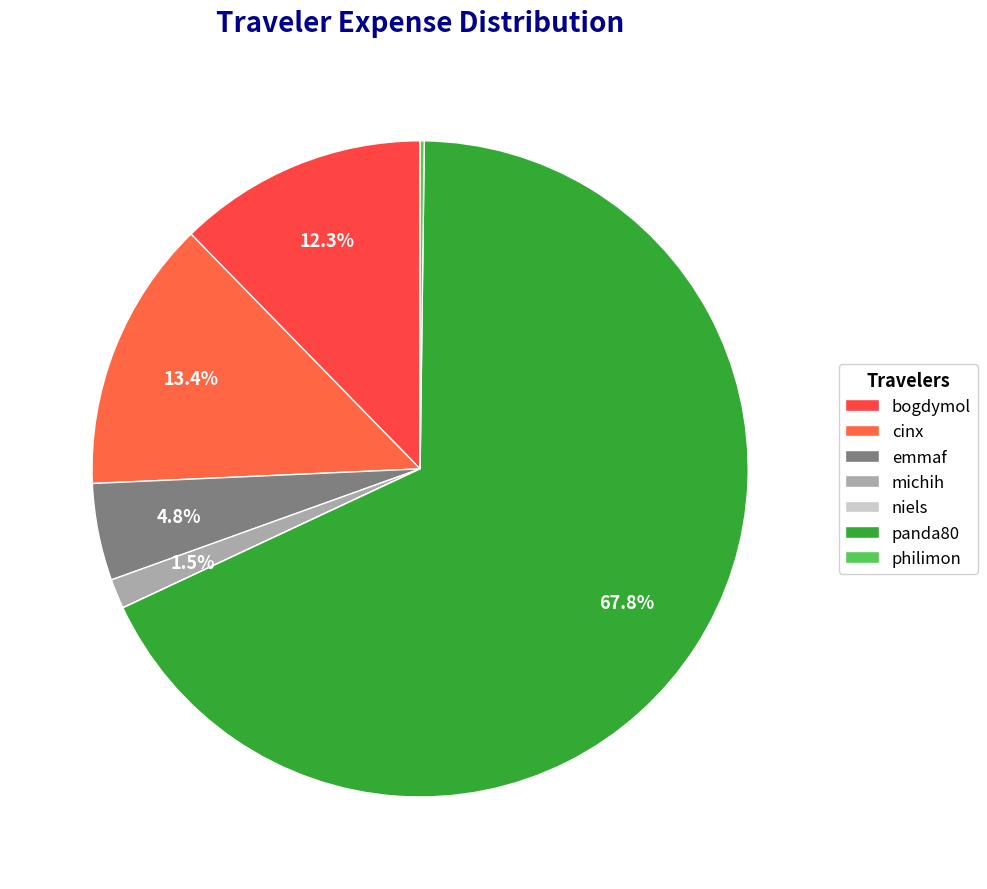

What is the largest slice in the pie chart?

panda80